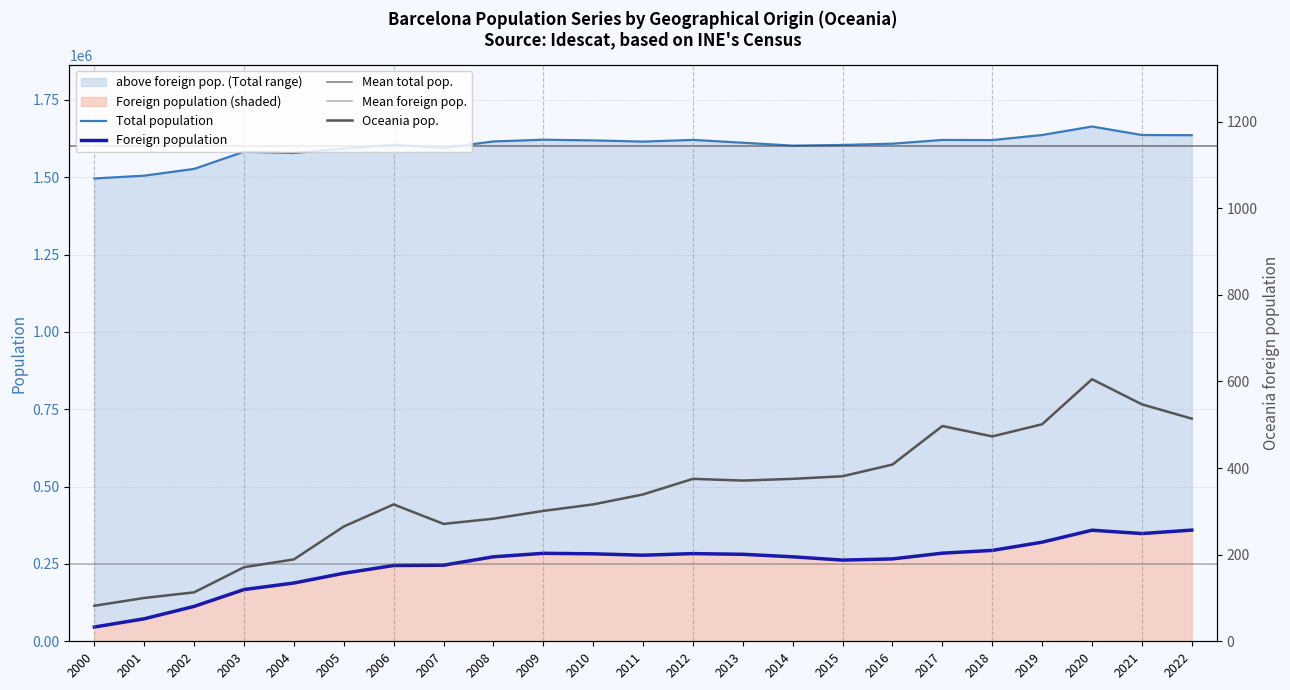

What is the sum of the Foreign population values at 2008 and 2022?

632655